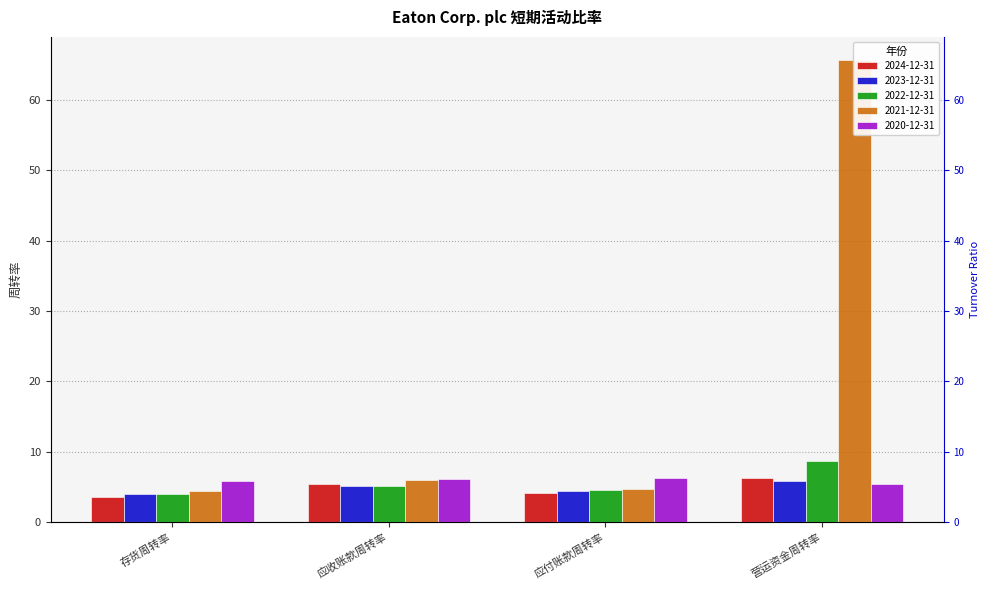

At which label is 2020-12-31 closest to 5?

营运资金周转率